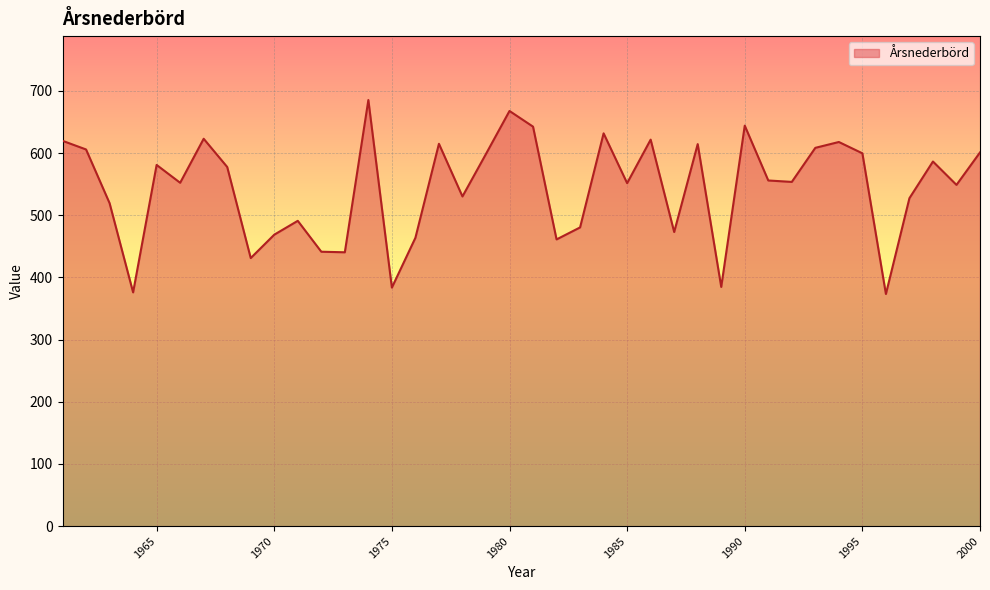

What is the greatest value displayed?

685.4